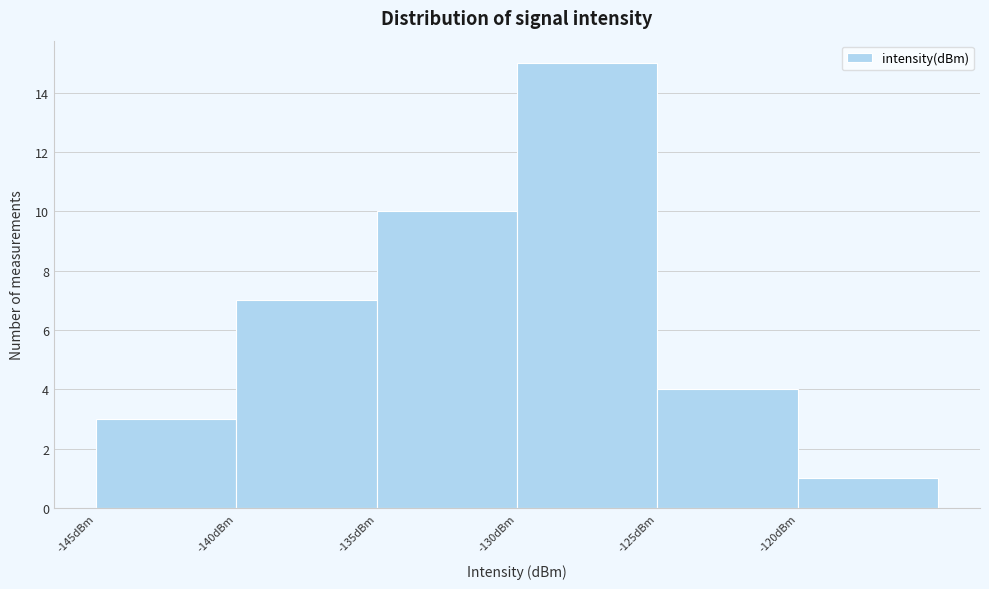

Reading left to right, list every bar in this chart as the range it spans on the x-axis followed by its height. The values are not printed on the chart, so give them approximately, as read against the axis.

-145 to -140: 3
-140 to -135: 7
-135 to -130: 10
-130 to -125: 15
-125 to -120: 4
-120 to -115: 1